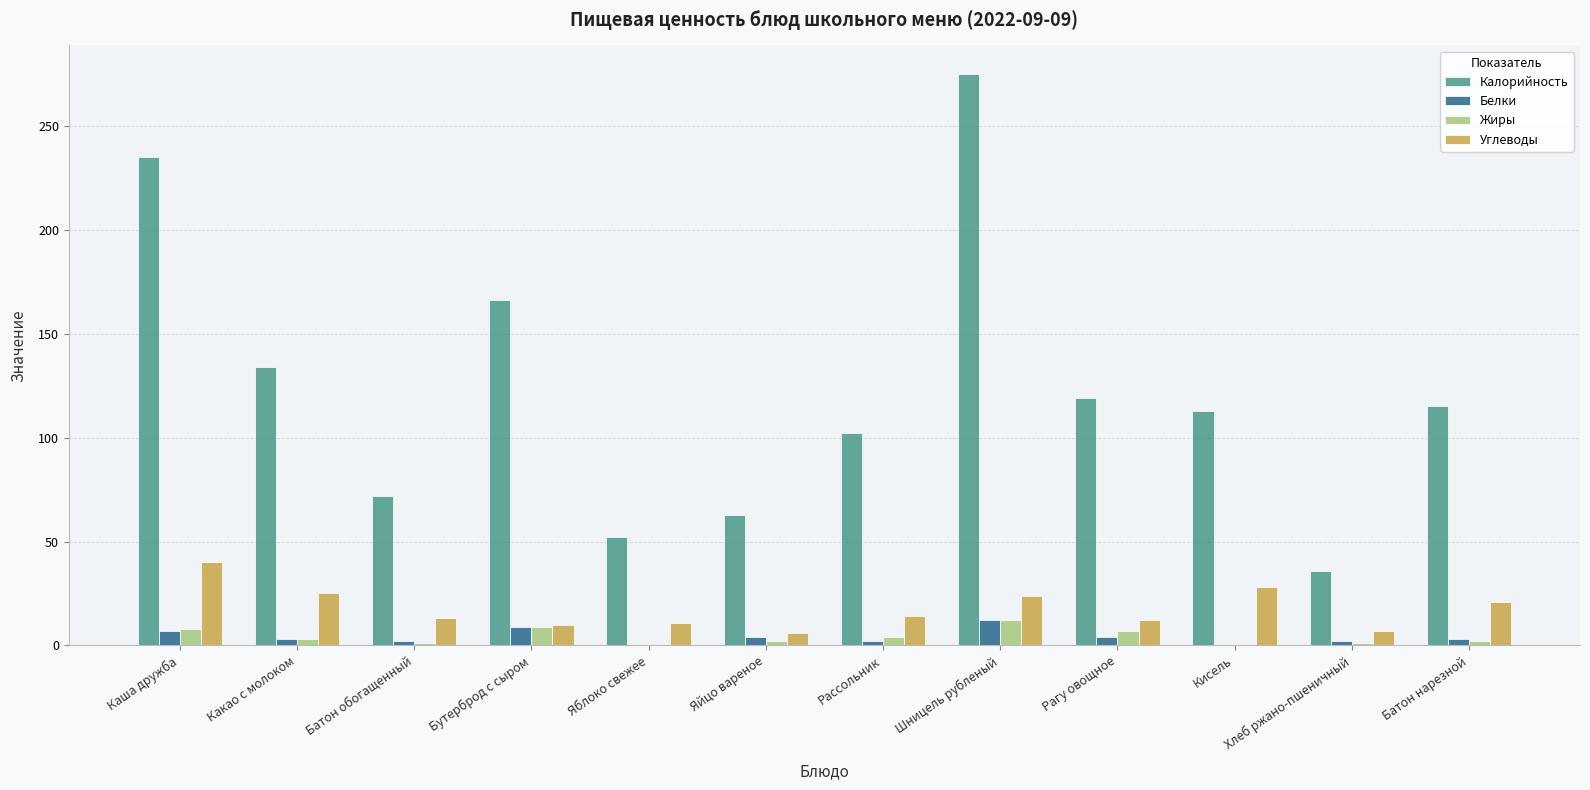

What is the maximum value shown in the chart?

275